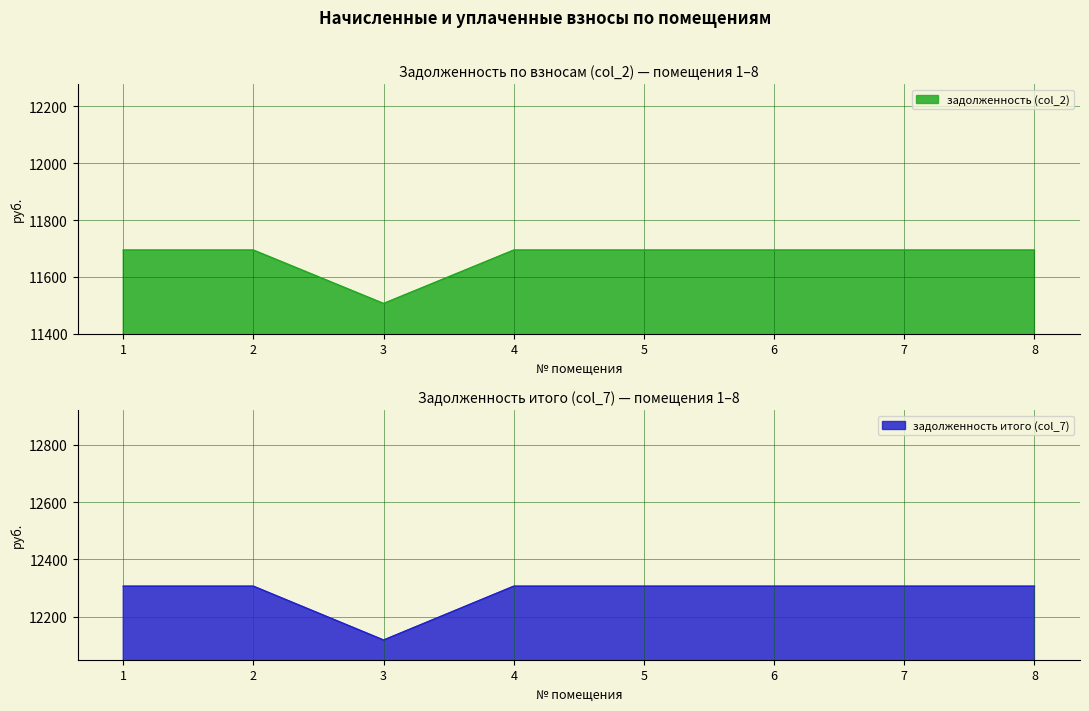

Reading right to left, transcribe all the data shown in this chart.

задолженность (col_2): 11694.2	11694.2	11694.2	11694.2	11694.2	11506.2	11694.2	11694.2
задолженность итого (col_7): 12306.6	12306.6	12306.6	12306.6	12306.6	12118.6	12306.6	12306.6